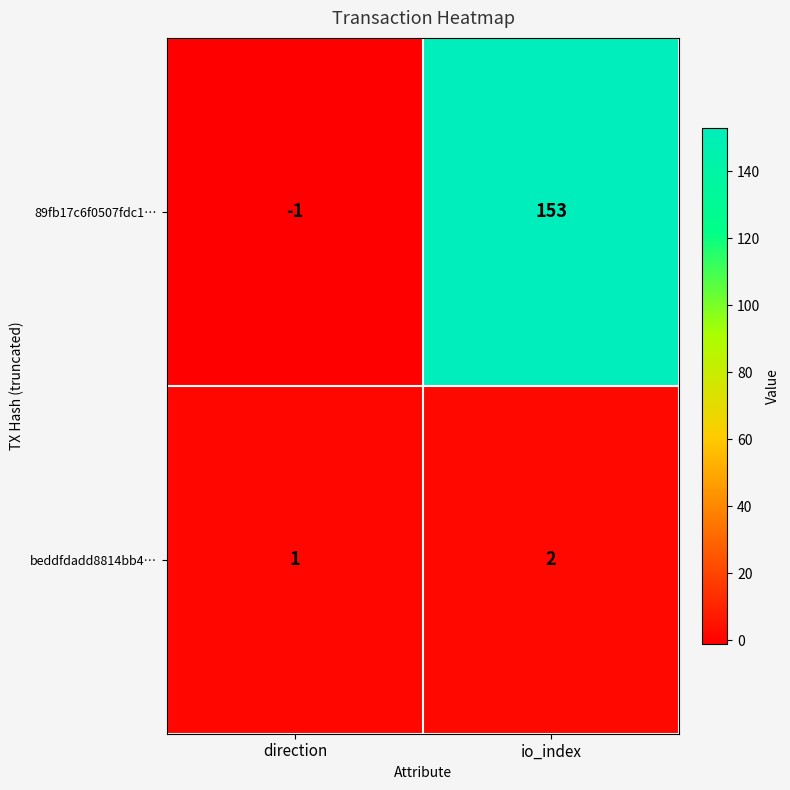

What is the sum of all beddfdadd8814bb4… values?

3